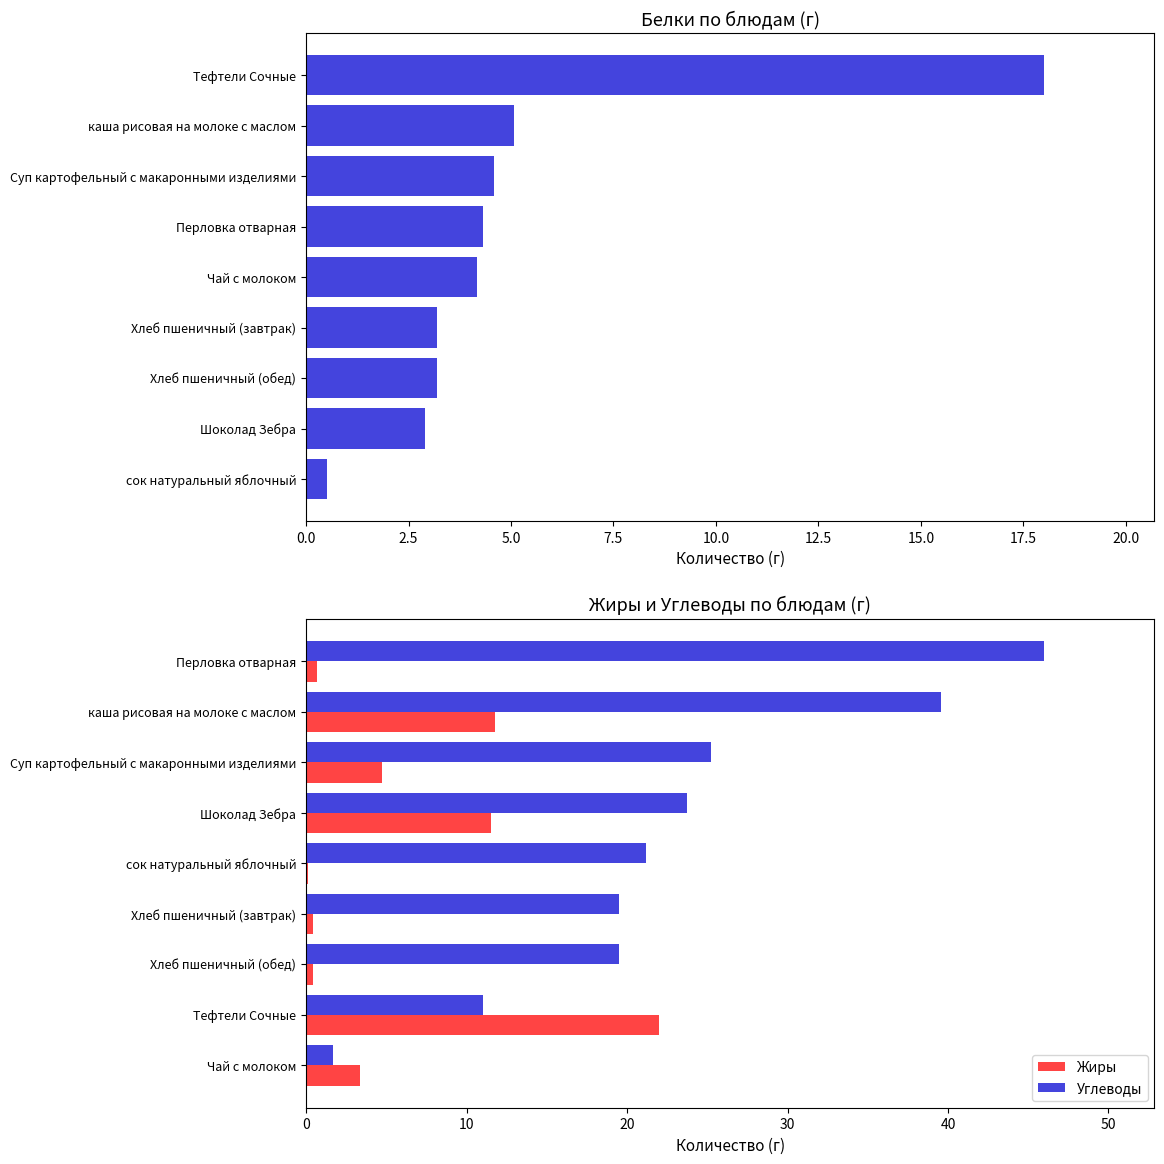

What is the maximum value shown in the chart?

46.0